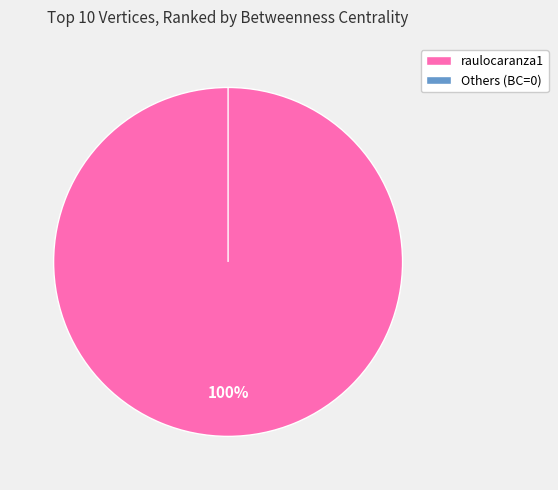

Count the number of slices in the pie.

10